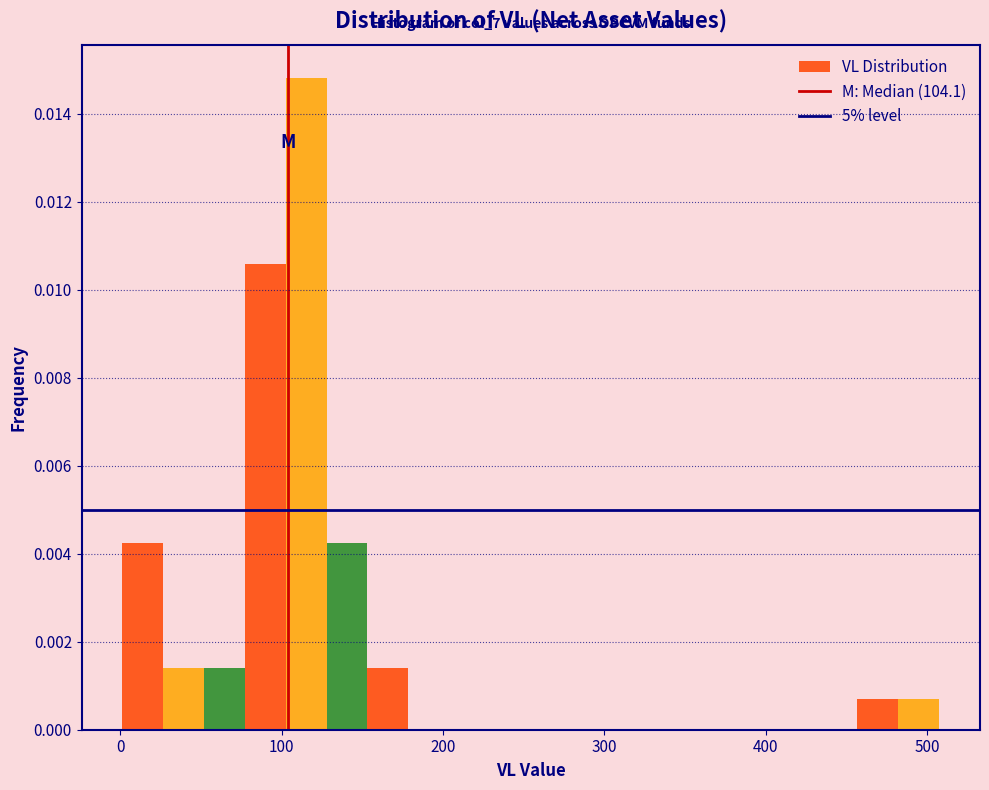

Around what value on the x-axis is the tallest bar? Give the approximate position of its centre, as read against the axis.

120